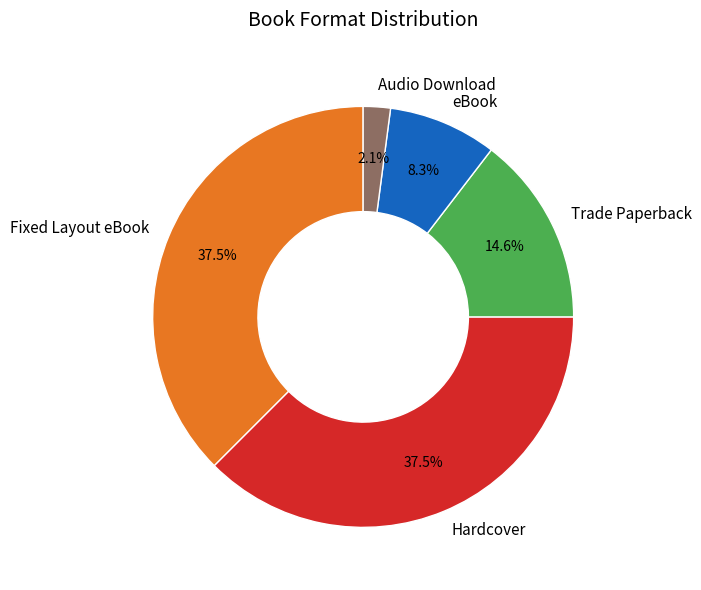

How many slices are in this pie chart?

5